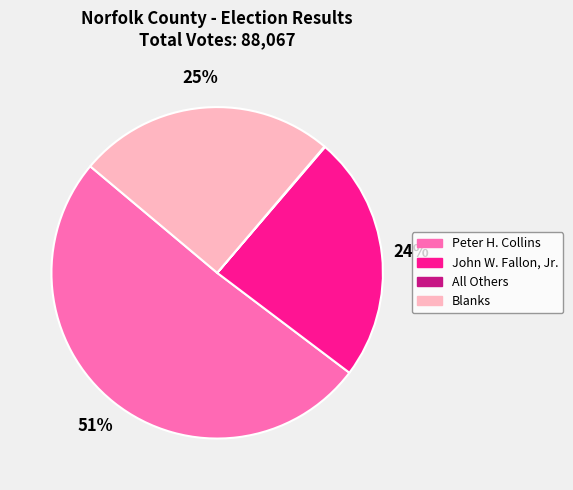

Do Peter H. Collins and Blanks together represent more than half of the pie?

Yes